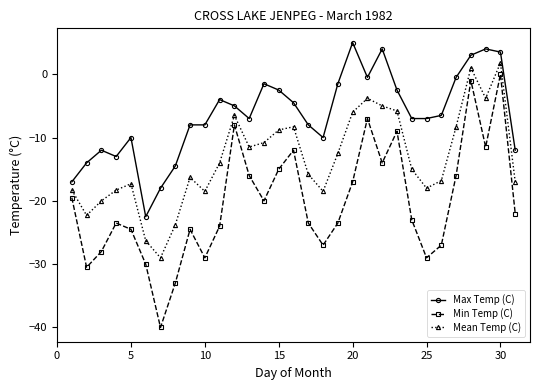

True or false: Min Temp (C) and Max Temp (C) intersect in this chart.

False